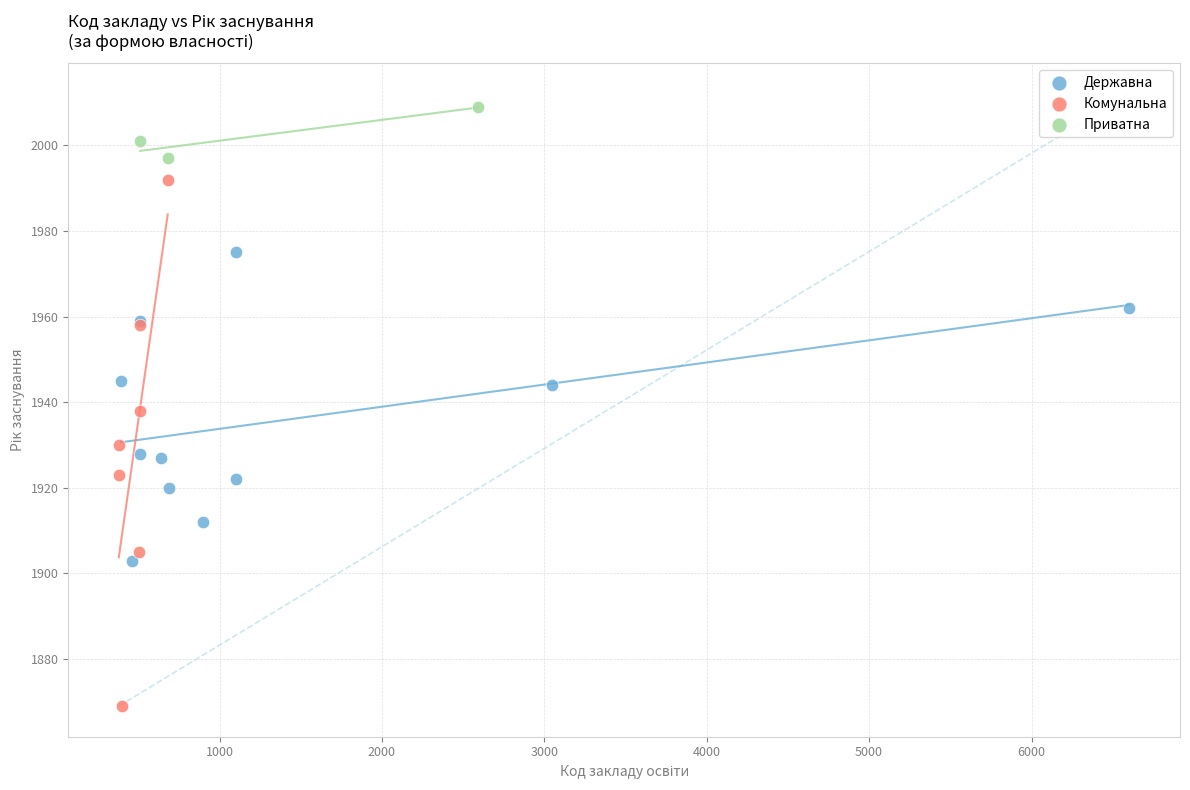

Which series contains the highest Y value?

Приватна